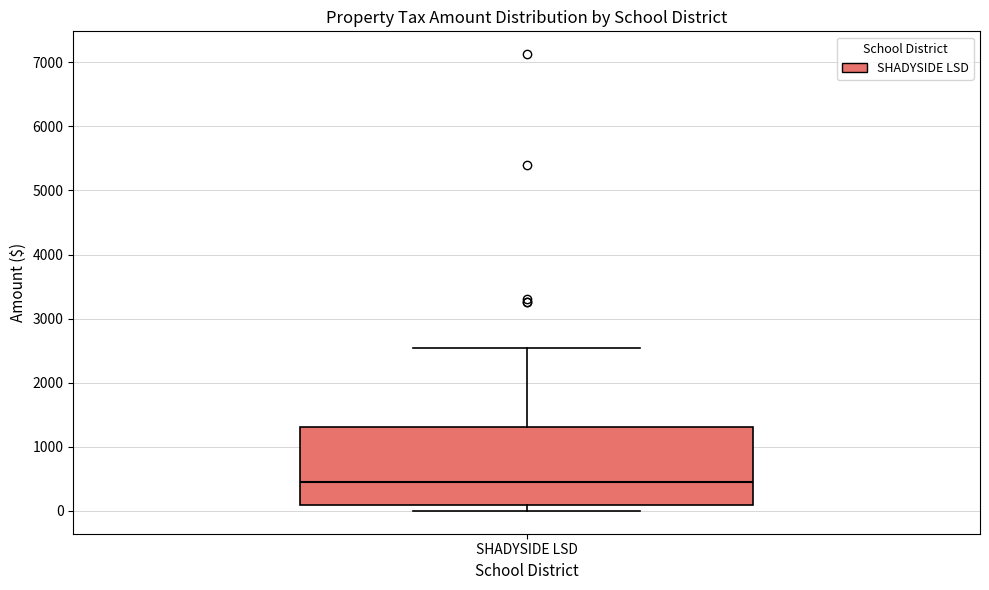

Read this box plot against the y-axis: the position of the median line, the range covered by the box, and the ends of both whiskers. The values are not printed on the chart, so give them approximately, as read against the axis.

median 500, box 100 to 1300, whiskers 0 to 2500